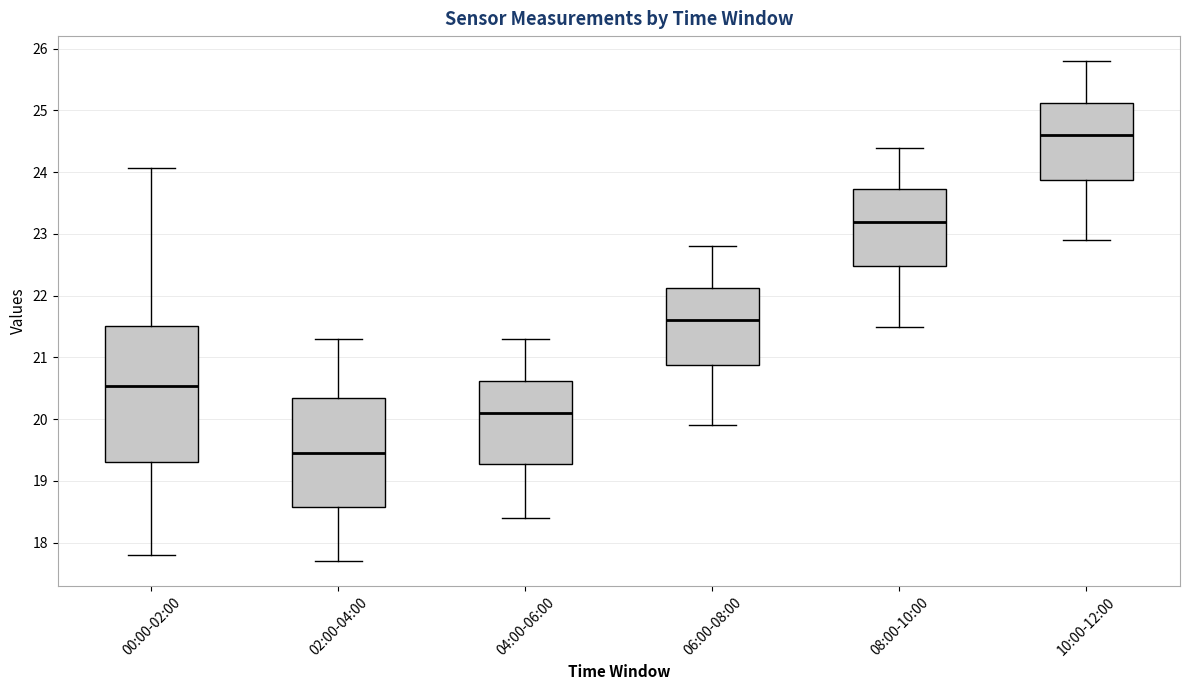

Reading left to right, transcribe this box plot: for each box, give where its median line is, the range the box spans, and where its two whiskers end, as read against the y-axis. The values are not printed on the chart, so give them approximately, as read against the axis.

00:00-02:00: median 20.5, box 19.3 to 21.5, whiskers 17.8 to 24.1
02:00-04:00: median 19.5, box 18.6 to 20.4, whiskers 17.7 to 21.3
04:00-06:00: median 20.1, box 19.3 to 20.6, whiskers 18.4 to 21.3
06:00-08:00: median 21.6, box 20.9 to 22.1, whiskers 19.9 to 22.8
08:00-10:00: median 23.2, box 22.5 to 23.7, whiskers 21.5 to 24.4
10:00-12:00: median 24.6, box 23.9 to 25.1, whiskers 22.9 to 25.8